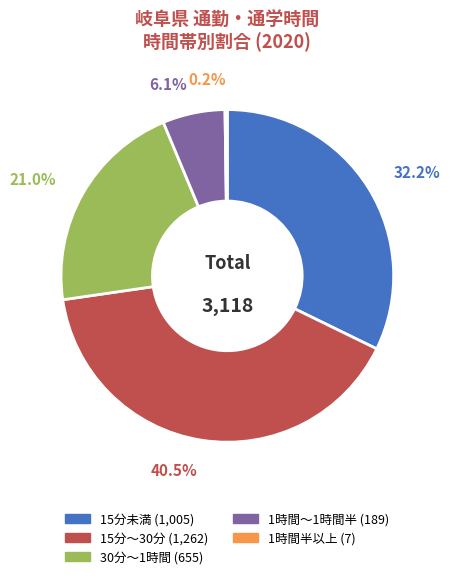

Between 30分～1時間 and 1時間～1時間半, which is larger?

30分～1時間